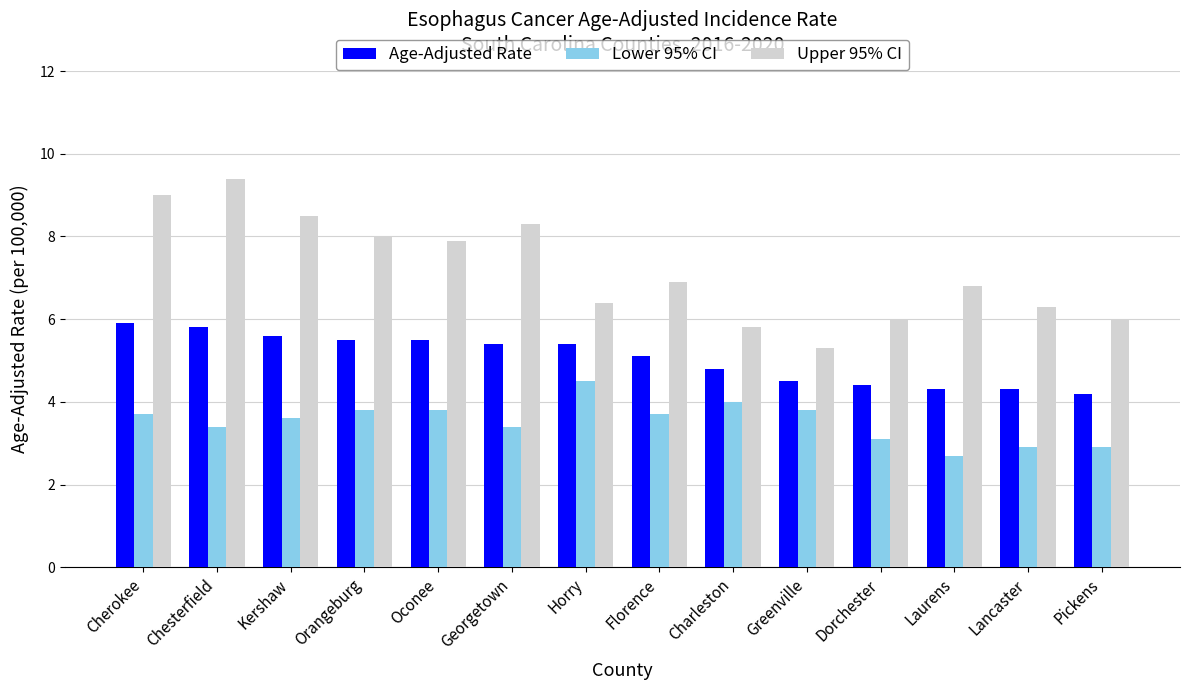

What is the lowest value of the Age-Adjusted Rate series?

4.2